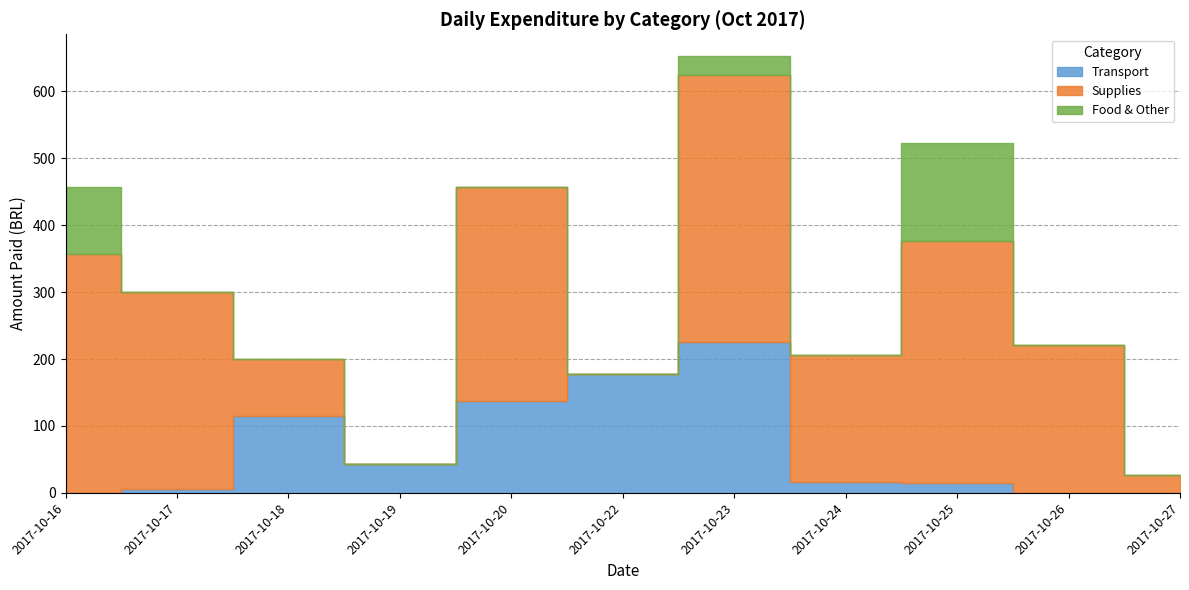

Reading right to left, what are all the values shown in this chart?

Transport: 2017-10-27=0.0	2017-10-26=0.0	2017-10-25=14.8	2017-10-24=16.0	2017-10-23=225.8	2017-10-22=177.1	2017-10-20=136.7	2017-10-19=43.1	2017-10-18=115.6	2017-10-17=6.1	2017-10-16=0.0
Supplies: 2017-10-27=26.9	2017-10-26=221.1	2017-10-25=362.0	2017-10-24=190.0	2017-10-23=398.0	2017-10-22=0.0	2017-10-20=319.8	2017-10-19=0.0	2017-10-18=84.3	2017-10-17=294.2	2017-10-16=356.9
Food & Other: 2017-10-27=0.0	2017-10-26=0.0	2017-10-25=146.1	2017-10-24=0.0	2017-10-23=28.8	2017-10-22=0.0	2017-10-20=0.0	2017-10-19=0.0	2017-10-18=0.0	2017-10-17=0.0	2017-10-16=100.0